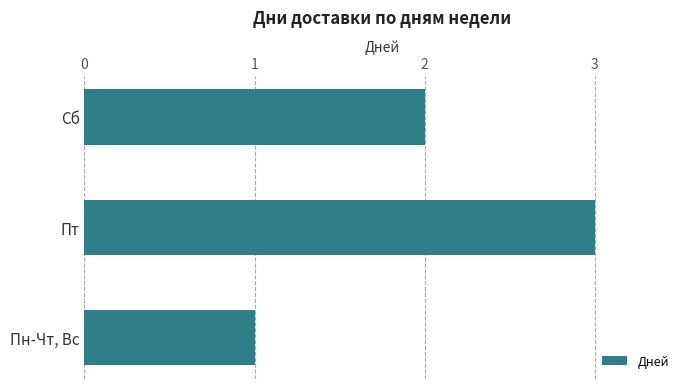

List the labels in order of value, smallest first.

Пн-Чт, Вс, Сб, Пт